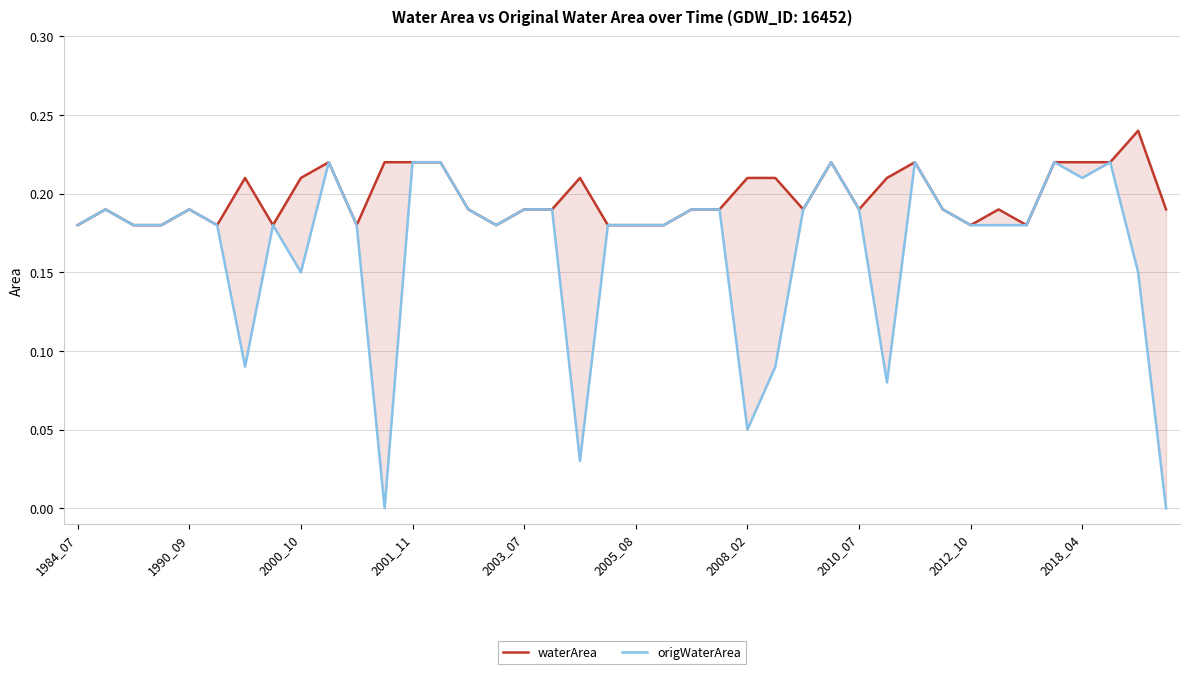

What is the average value of the waterArea series?

0.2